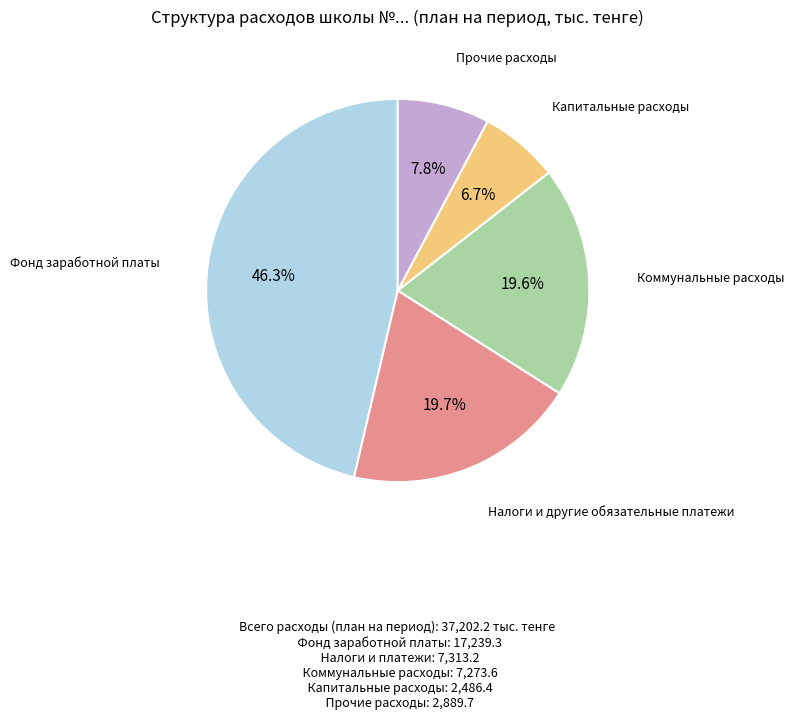

Is there a majority slice in this chart?

No